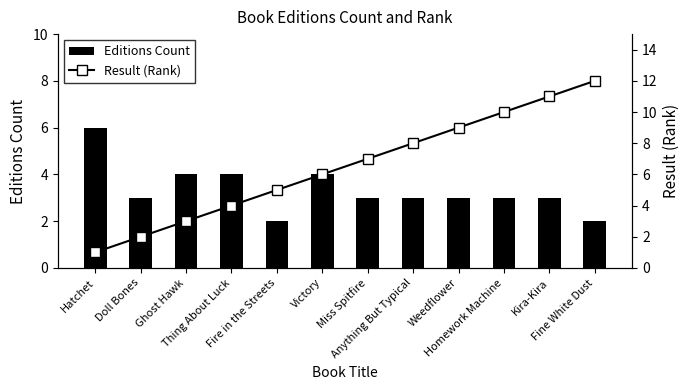

What is the minimum value for Result (Rank)?

1